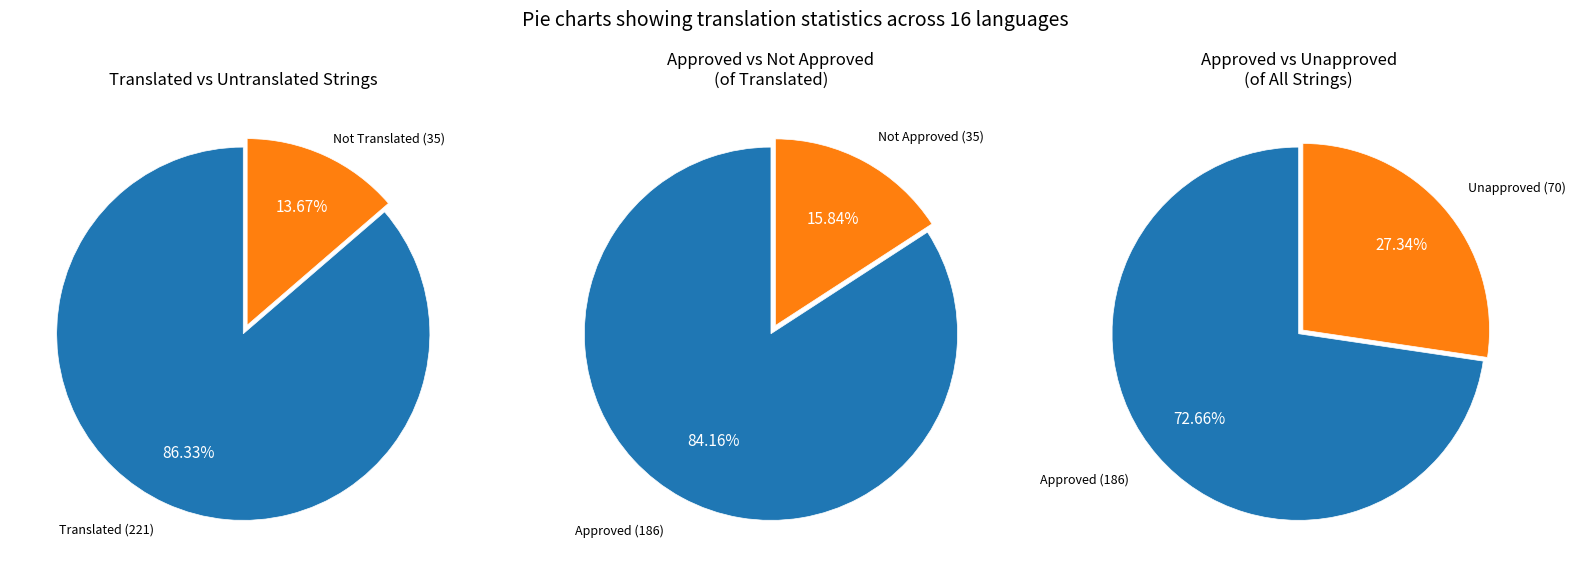

Which series has the widest spread of values?

Approved